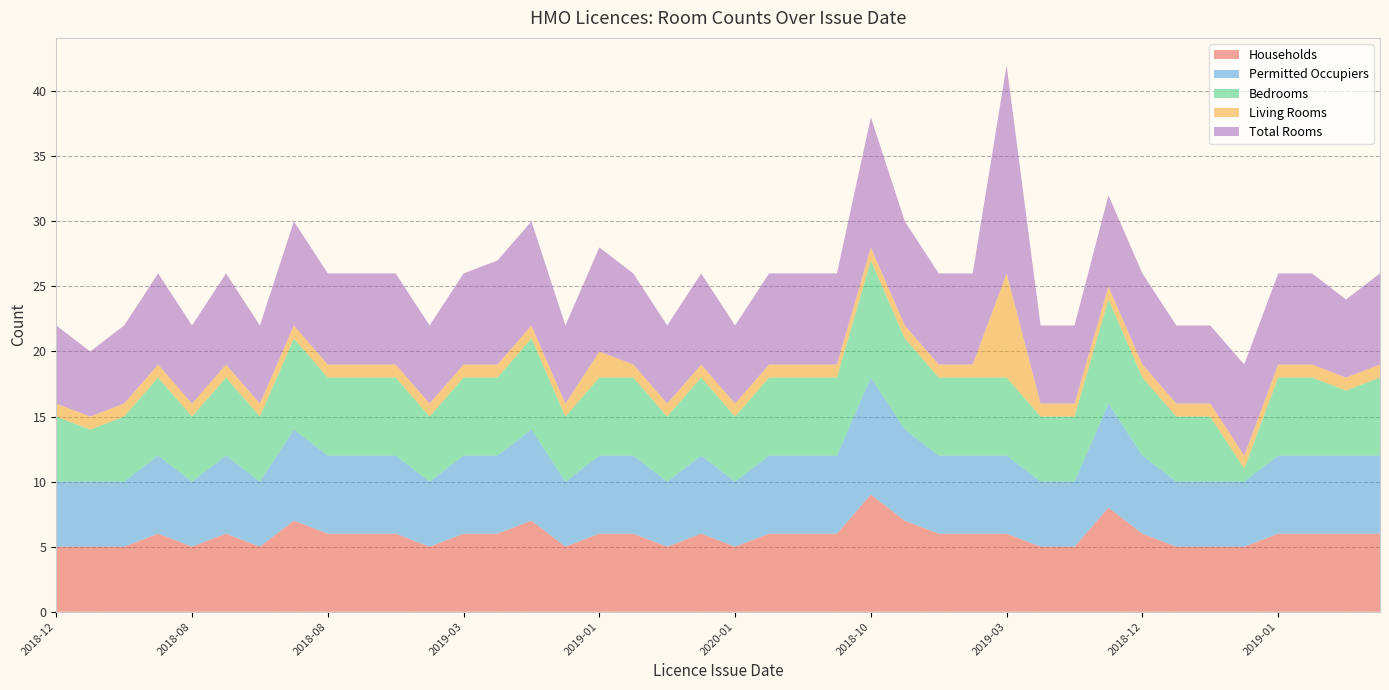

Reading left to right, list all the values displayed in this chart.

Households: 2018-12=5	2019-09=5	2018-10=5	2018-10=6	2018-08=5	2018-07=6	2018-11=5	2019-04=7	2018-08=6	2018-08=6	2018-11=6	2019-12=5	2019-03=6	2018-10=6	2019-01=7	2018-10=5	2019-01=6	2020-01=6	2019-03=5	2018-10=6	2020-01=5	2019-01=6	2018-10=6	2018-10=6	2018-10=9	2018-11=7	2018-10=6	2018-10=6	2019-03=6	2018-11=5	2019-01=5	2019-03=8	2018-12=6	2019-07=5	2019-01=5	2021-10=5	2019-01=6	2019-12=6	2019-03=6	2019-01=6
Permitted Occupiers: 2018-12=5	2019-09=5	2018-10=5	2018-10=6	2018-08=5	2018-07=6	2018-11=5	2019-04=7	2018-08=6	2018-08=6	2018-11=6	2019-12=5	2019-03=6	2018-10=6	2019-01=7	2018-10=5	2019-01=6	2020-01=6	2019-03=5	2018-10=6	2020-01=5	2019-01=6	2018-10=6	2018-10=6	2018-10=9	2018-11=7	2018-10=6	2018-10=6	2019-03=6	2018-11=5	2019-01=5	2019-03=8	2018-12=6	2019-07=5	2019-01=5	2021-10=5	2019-01=6	2019-12=6	2019-03=6	2019-01=6
Bedrooms: 2018-12=5	2019-09=4	2018-10=5	2018-10=6	2018-08=5	2018-07=6	2018-11=5	2019-04=7	2018-08=6	2018-08=6	2018-11=6	2019-12=5	2019-03=6	2018-10=6	2019-01=7	2018-10=5	2019-01=6	2020-01=6	2019-03=5	2018-10=6	2020-01=5	2019-01=6	2018-10=6	2018-10=6	2018-10=9	2018-11=7	2018-10=6	2018-10=6	2019-03=6	2018-11=5	2019-01=5	2019-03=8	2018-12=6	2019-07=5	2019-01=5	2021-10=1	2019-01=6	2019-12=6	2019-03=5	2019-01=6
Living Rooms: 2018-12=1	2019-09=1	2018-10=1	2018-10=1	2018-08=1	2018-07=1	2018-11=1	2019-04=1	2018-08=1	2018-08=1	2018-11=1	2019-12=1	2019-03=1	2018-10=1	2019-01=1	2018-10=1	2019-01=2	2020-01=1	2019-03=1	2018-10=1	2020-01=1	2019-01=1	2018-10=1	2018-10=1	2018-10=1	2018-11=1	2018-10=1	2018-10=1	2019-03=8	2018-11=1	2019-01=1	2019-03=1	2018-12=1	2019-07=1	2019-01=1	2021-10=1	2019-01=1	2019-12=1	2019-03=1	2019-01=1
Total Rooms: 2018-12=6	2019-09=5	2018-10=6	2018-10=7	2018-08=6	2018-07=7	2018-11=6	2019-04=8	2018-08=7	2018-08=7	2018-11=7	2019-12=6	2019-03=7	2018-10=8	2019-01=8	2018-10=6	2019-01=8	2020-01=7	2019-03=6	2018-10=7	2020-01=6	2019-01=7	2018-10=7	2018-10=7	2018-10=10	2018-11=8	2018-10=7	2018-10=7	2019-03=16	2018-11=6	2019-01=6	2019-03=7	2018-12=7	2019-07=6	2019-01=6	2021-10=7	2019-01=7	2019-12=7	2019-03=6	2019-01=7